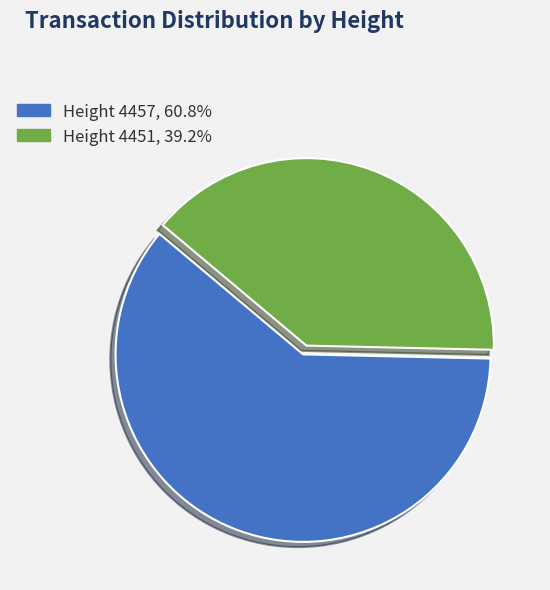

Is there a majority slice in this chart?

Yes